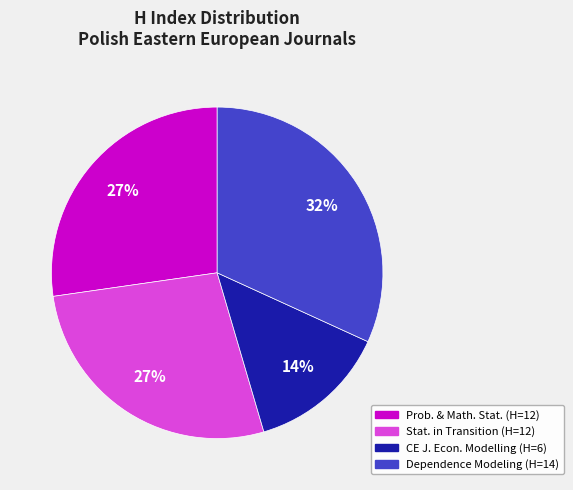

To the nearest percent, what is the difference between the largest and smallest slice percentages?

18%